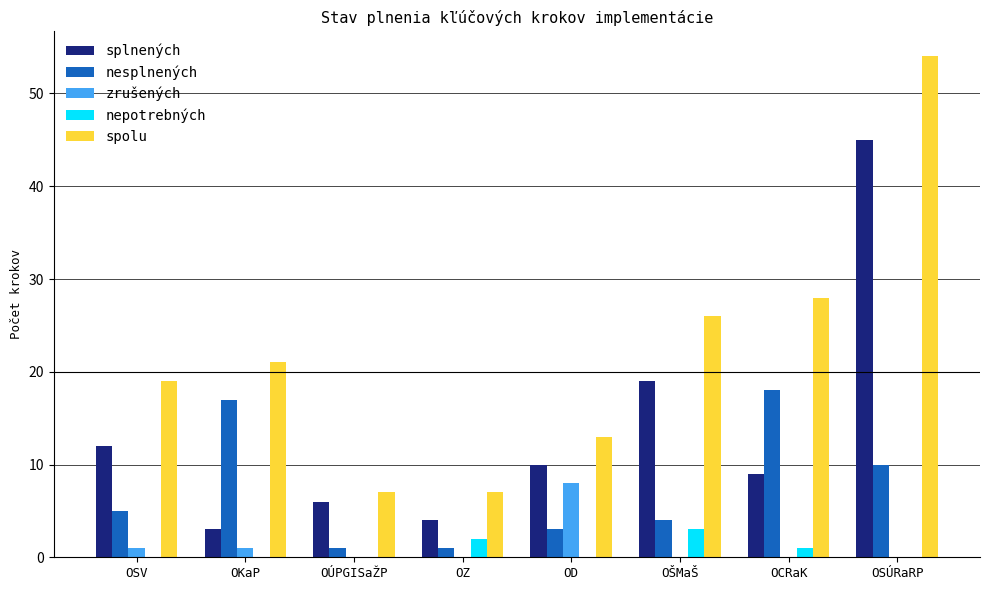

What is the difference between the nesplnených values at OD and OCRaK?

15